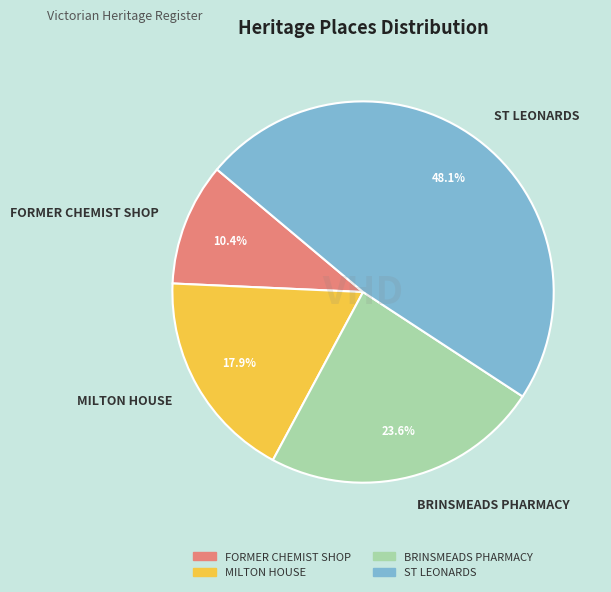

What is the largest slice in the pie chart?

ST LEONARDS